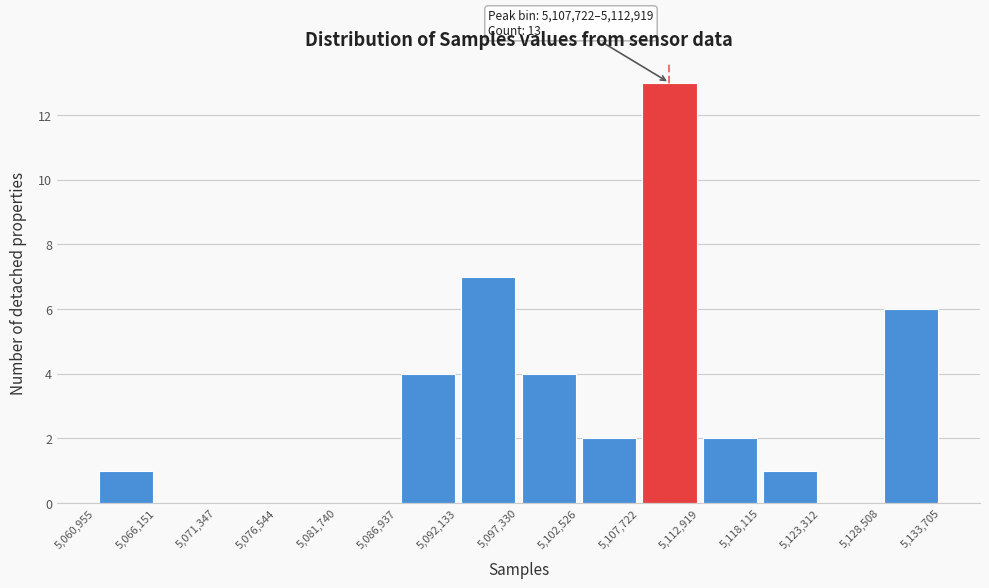

Over which range of the x-axis is the bar tallest?

5,107,722 to 5,112,919